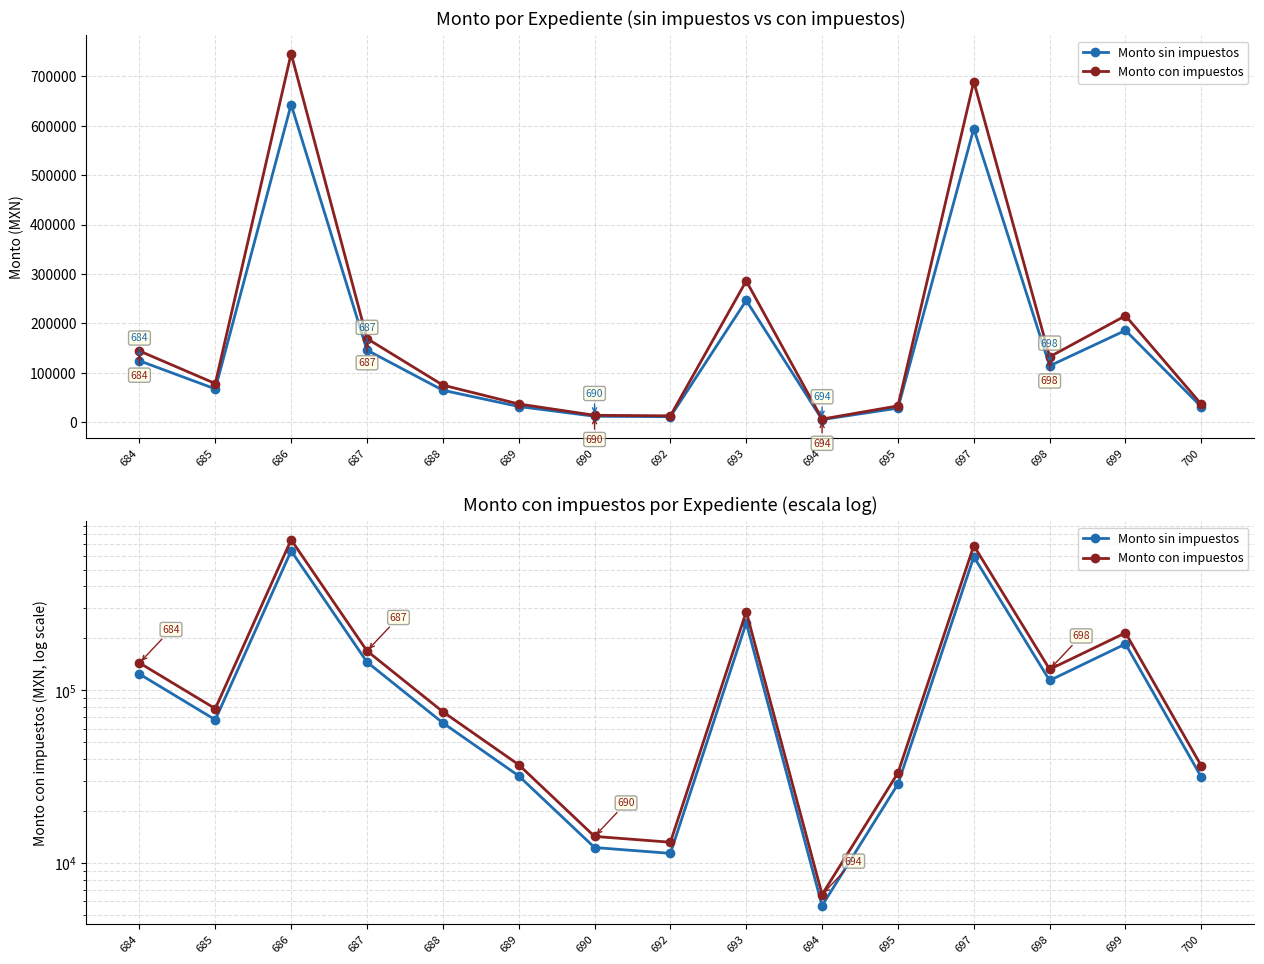

Reading left to right, extract all data points from this chart.

Monto sin impuestos: 684=124460.0	685=67634.5	686=642750.0	687=146056.0	688=64900.0	689=32032.0	690=12320.0	692=11396.0	693=246525.0	694=5676.0	695=28710.0	697=594177.8	698=114250.0	699=185869.6	700=31500.0
Monto con impuestos: 684=144373.6	685=78456.0	686=745590.0	687=169425.0	688=75284.0	689=37157.1	690=14291.2	692=13219.4	693=285969.0	694=6584.2	695=33303.6	697=689246.2	698=132530.0	699=215608.8	700=36540.0